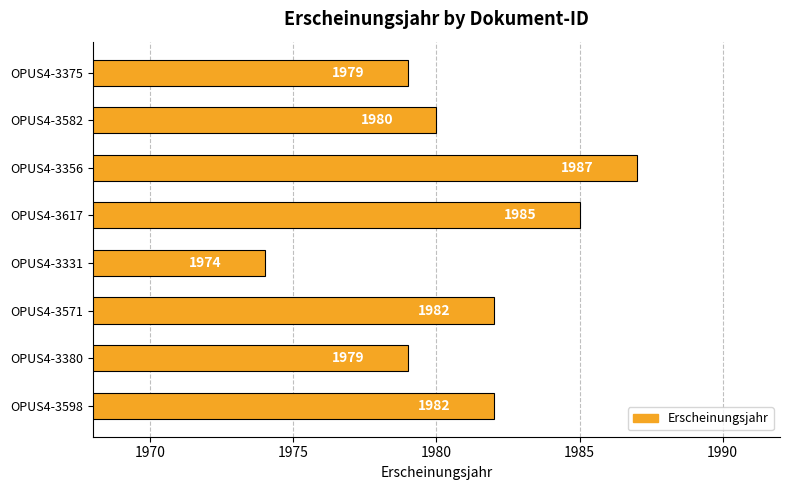

How many distinct data groups are displayed?

1